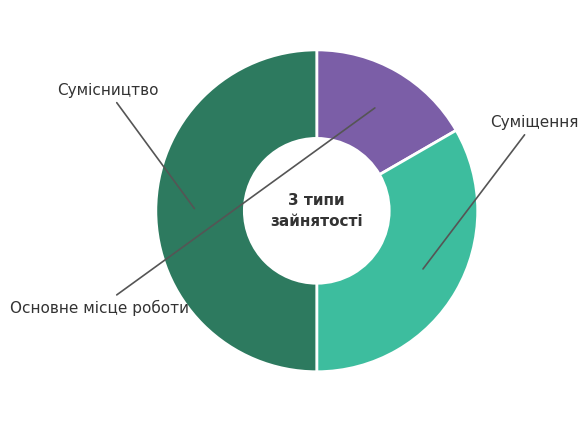

Which category has the biggest portion of the pie?

Сумісництво